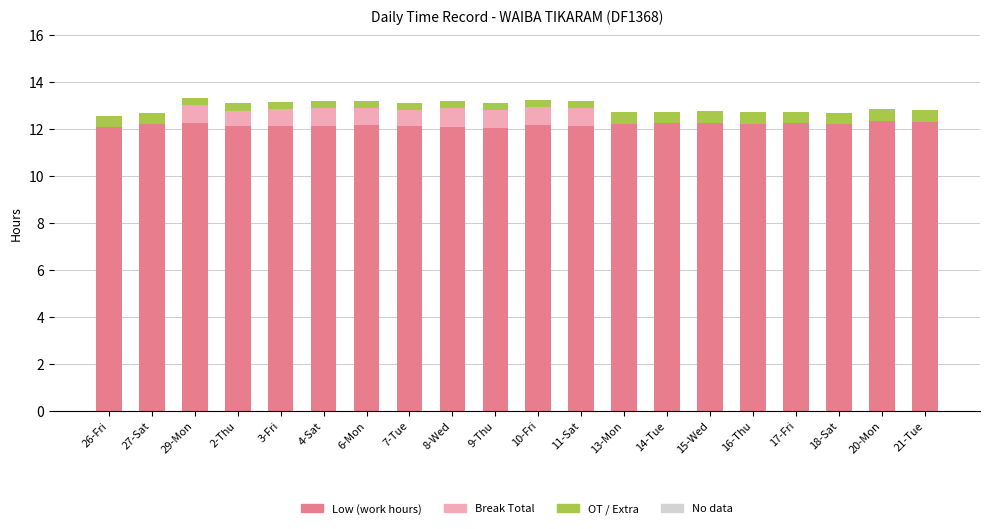

Is it true that Low (work hours) equals 12.2 at 13-Mon?

True